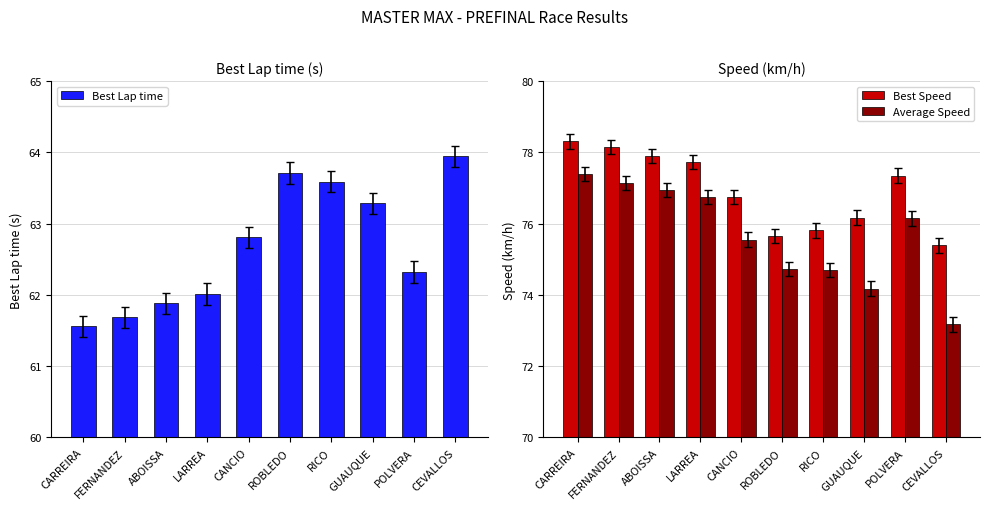

Read the Average Speed value at RICO.

74.7